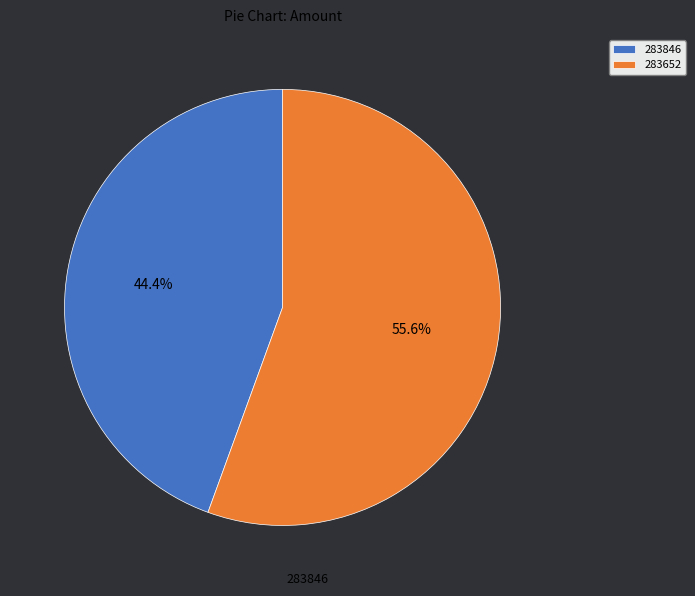

What is the smallest slice in the pie chart?

283846